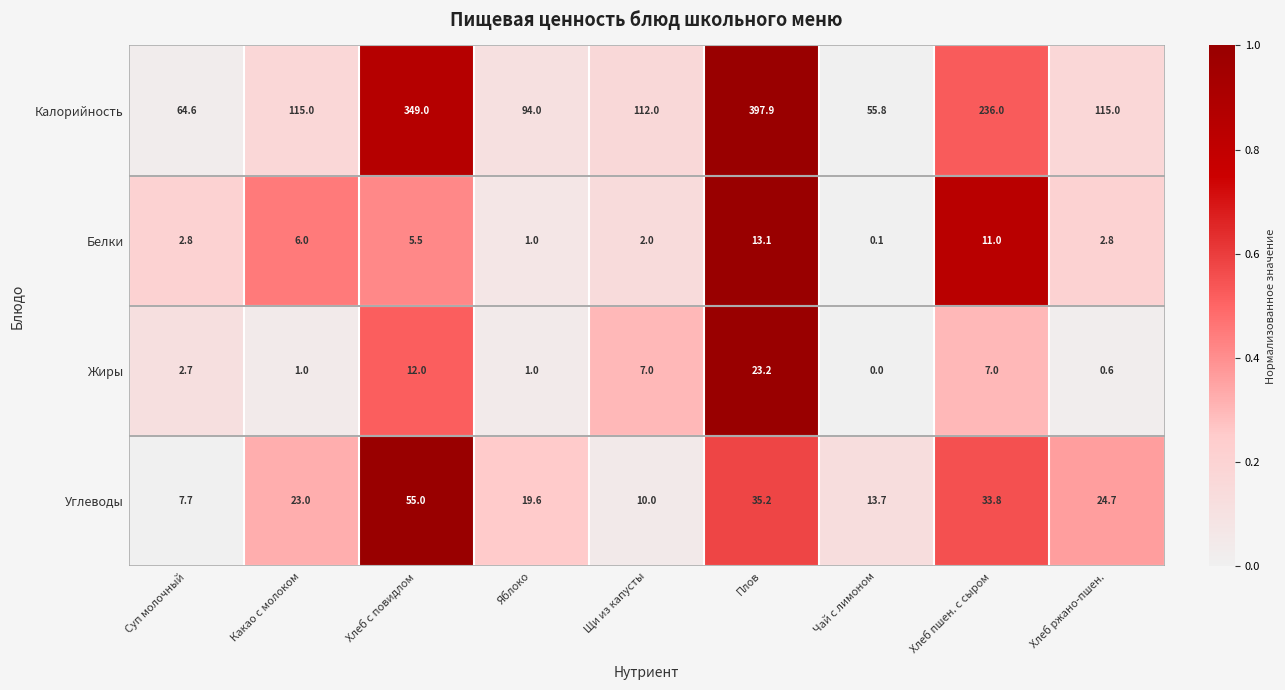

What value does the Калорийность series have at Чай с лимоном?

55.8